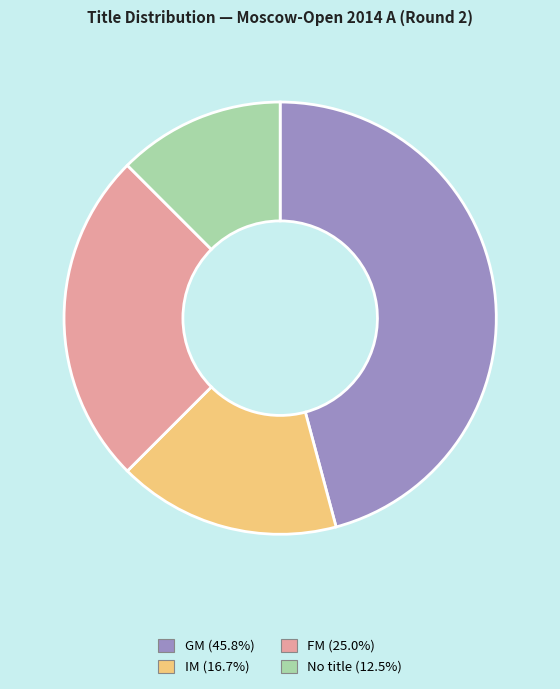

Approximately how many times larger is the value at IM (16.7%) compared to GM (45.8%)?

0.4